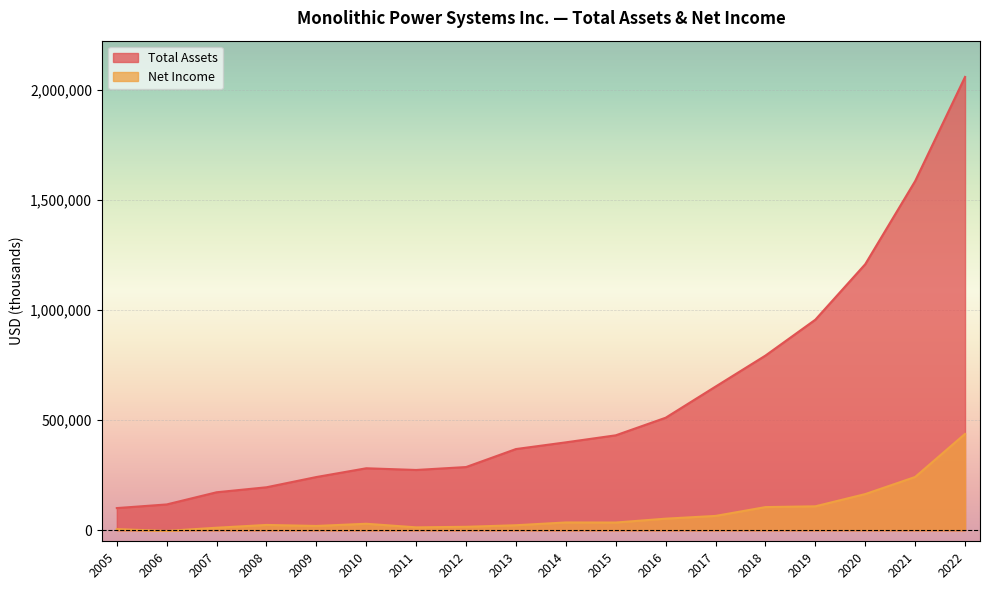

Rank the categories by Total Assets value from lowest to highest.

2005, 2006, 2007, 2008, 2009, 2011, 2010, 2012, 2013, 2014, 2015, 2016, 2017, 2018, 2019, 2020, 2021, 2022